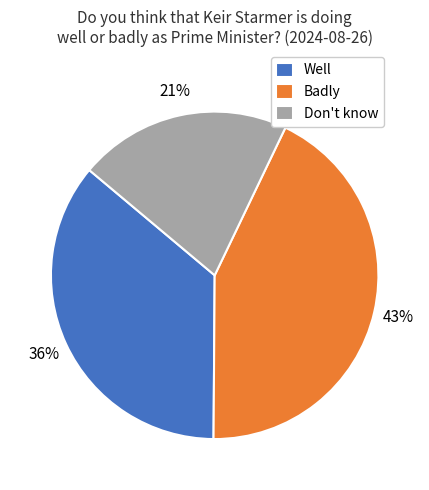

Is Well the majority of the pie?

No